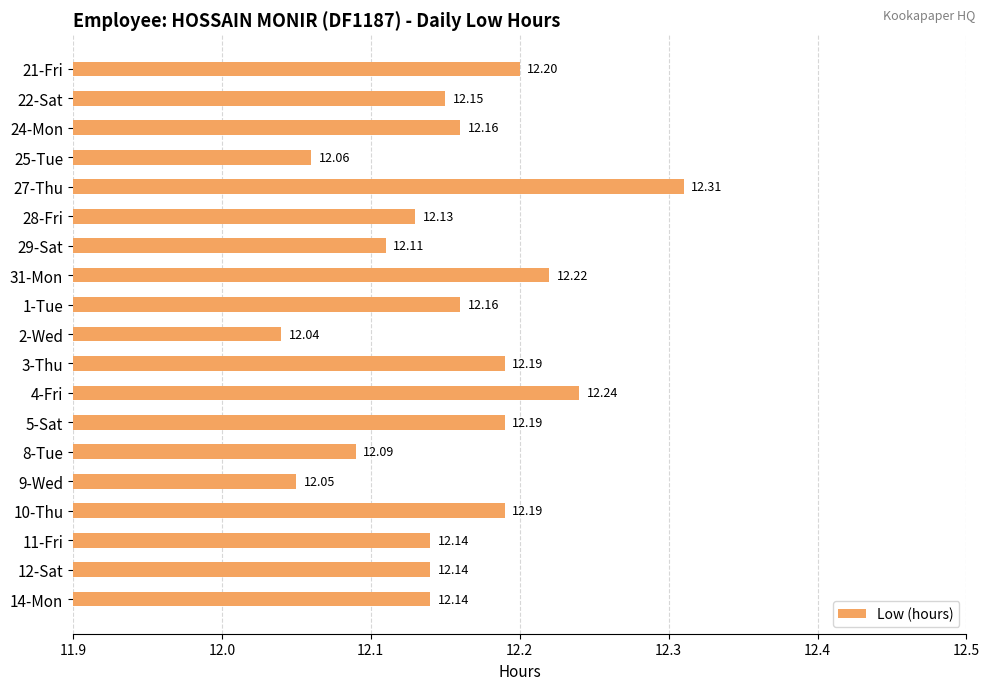

Which has a higher value, 11-Fri or 1-Tue?

1-Tue